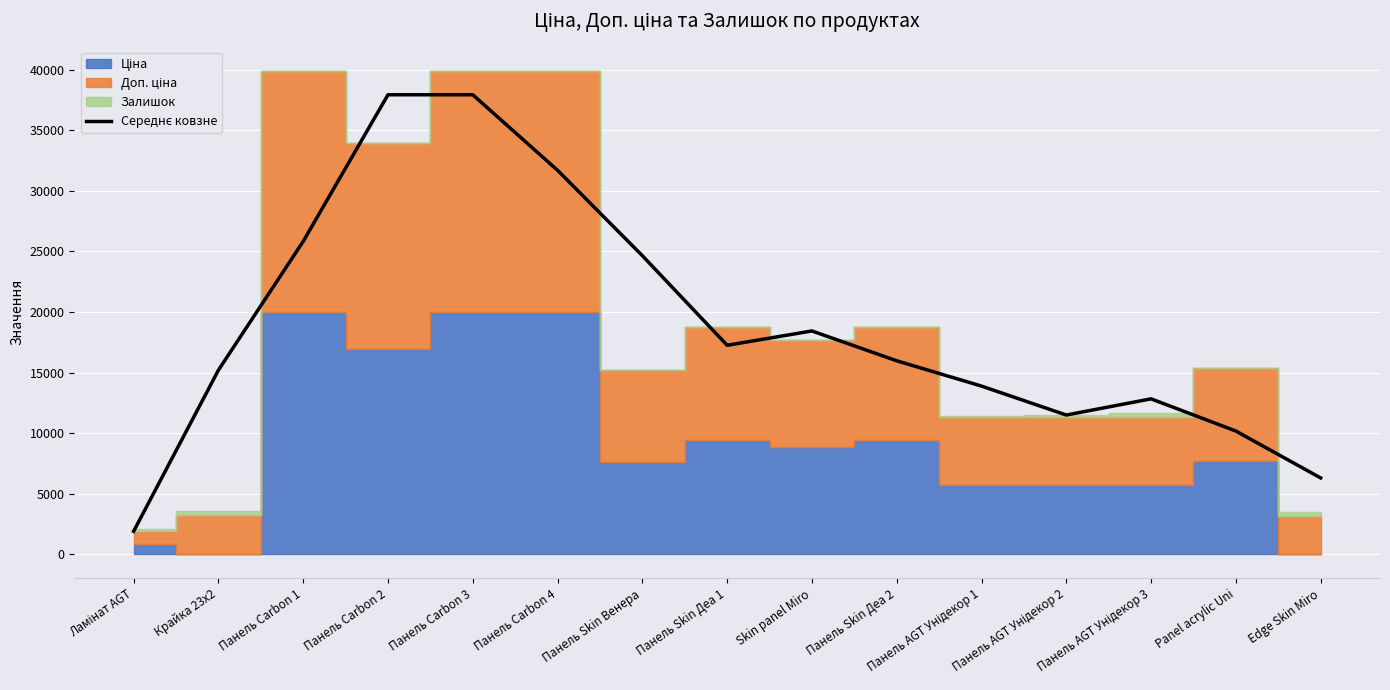

Reading left to right, transcribe all the data shown in this chart.

1883.2	15195.0	25829.7	37941.8	37940.4	31700.2	24650.8	17248.4	18431.7	15966.6	13878.4	11488.3	12824.2	10164.5	6292.6